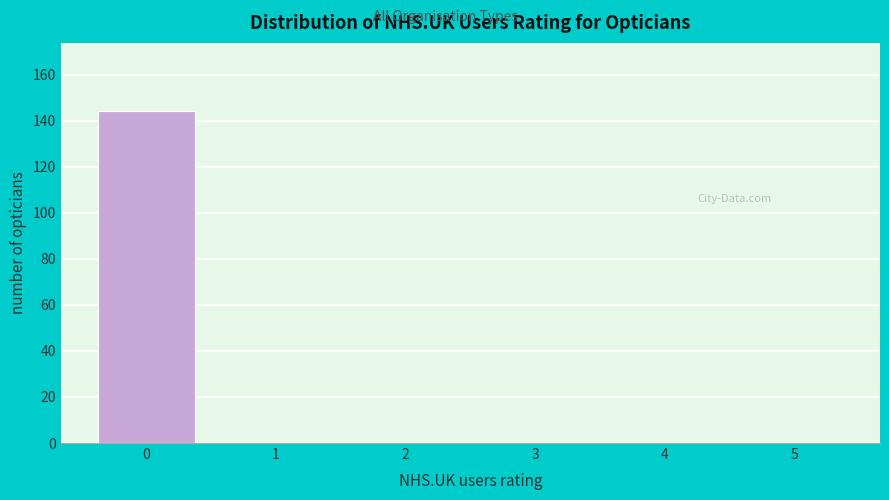

Reading left to right, what are all the values shown in this chart?

0=144	1=0	2=0	3=0	4=0	5=0